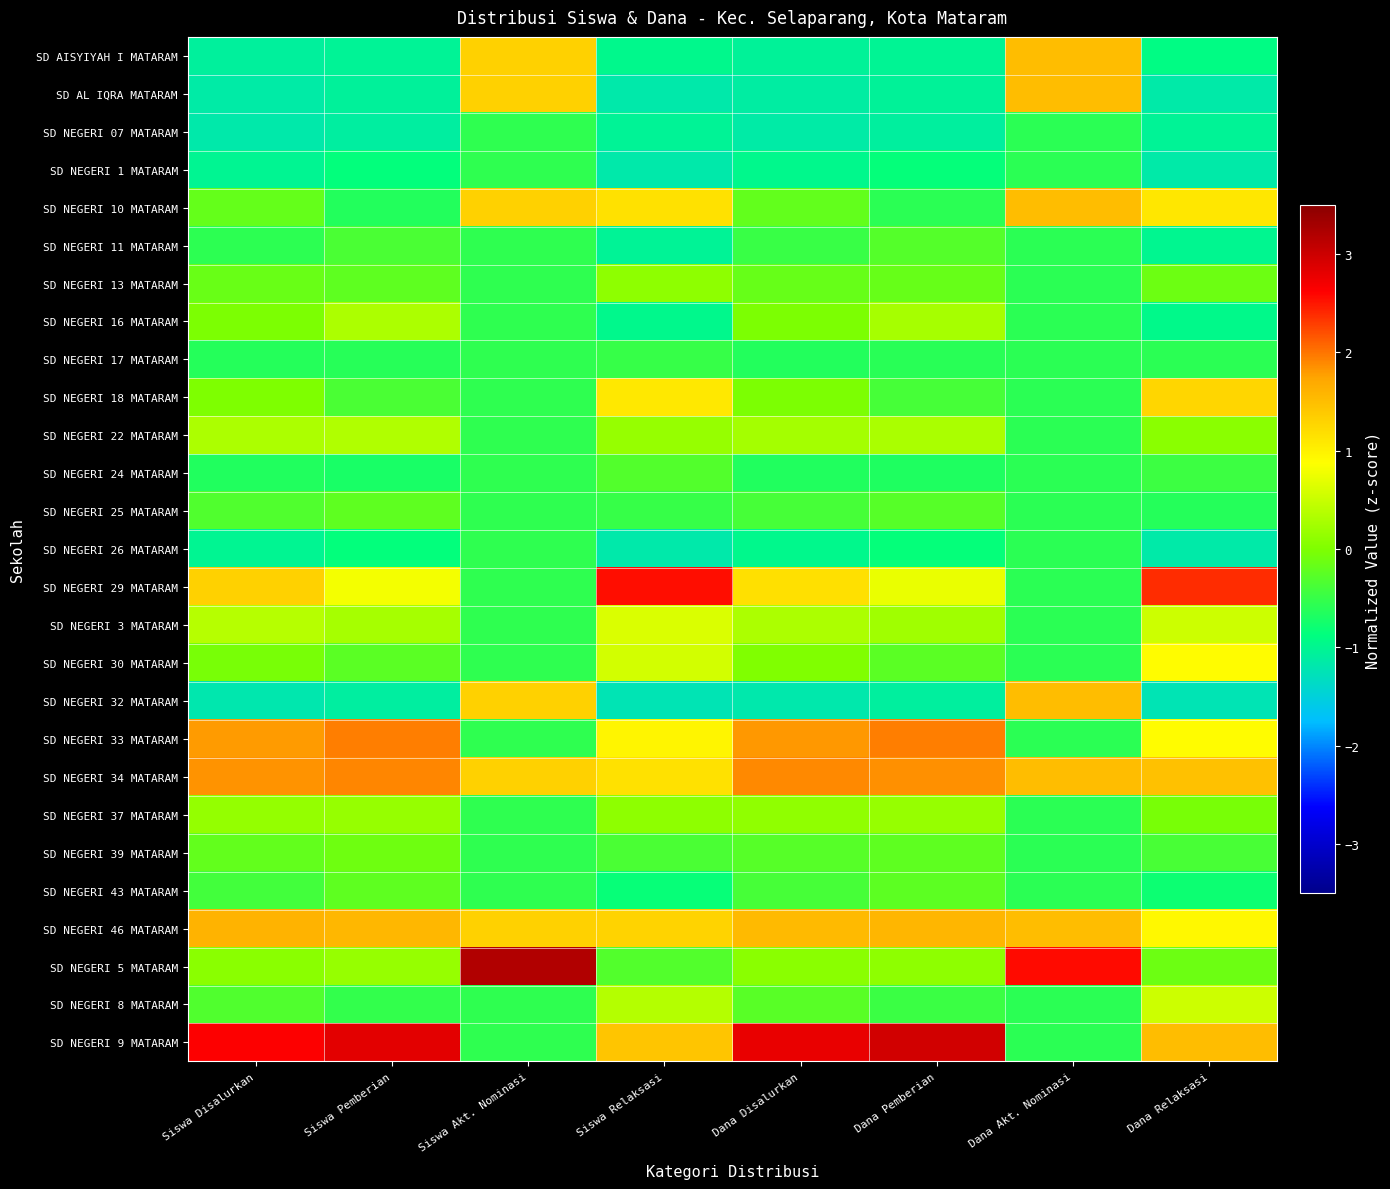

Reading left to right, transcribe all the data shown in this chart.

SD AISYIYAH I MATARAM: Siswa Disalurkan=-1.1	Siswa Pemberian=-1.0	Siswa Akt. Nominasi=1.3	Siswa Relaksasi=-1.0	Dana Disalurkan=-1.0	Dana Pemberian=-1.0	Dana Akt. Nominasi=1.5	Dana Relaksasi=-0.9
SD AL IQRA MATARAM: Siswa Disalurkan=-1.1	Siswa Pemberian=-1.1	Siswa Akt. Nominasi=1.3	Siswa Relaksasi=-1.2	Dana Disalurkan=-1.1	Dana Pemberian=-1.0	Dana Akt. Nominasi=1.5	Dana Relaksasi=-1.2
SD NEGERI 07 MATARAM: Siswa Disalurkan=-1.2	Siswa Pemberian=-1.1	Siswa Akt. Nominasi=-0.6	Siswa Relaksasi=-1.0	Dana Disalurkan=-1.1	Dana Pemberian=-1.1	Dana Akt. Nominasi=-0.6	Dana Relaksasi=-1.0
SD NEGERI 1 MATARAM: Siswa Disalurkan=-1.0	Siswa Pemberian=-0.9	Siswa Akt. Nominasi=-0.6	Siswa Relaksasi=-1.2	Dana Disalurkan=-1.0	Dana Pemberian=-0.8	Dana Akt. Nominasi=-0.6	Dana Relaksasi=-1.2
SD NEGERI 10 MATARAM: Siswa Disalurkan=-0.2	Siswa Pemberian=-0.6	Siswa Akt. Nominasi=1.3	Siswa Relaksasi=1.2	Dana Disalurkan=-0.2	Dana Pemberian=-0.6	Dana Akt. Nominasi=1.5	Dana Relaksasi=1.1
SD NEGERI 11 MATARAM: Siswa Disalurkan=-0.6	Siswa Pemberian=-0.4	Siswa Akt. Nominasi=-0.6	Siswa Relaksasi=-1.0	Dana Disalurkan=-0.5	Dana Pemberian=-0.3	Dana Akt. Nominasi=-0.6	Dana Relaksasi=-1.0
SD NEGERI 13 MATARAM: Siswa Disalurkan=-0.2	Siswa Pemberian=-0.2	Siswa Akt. Nominasi=-0.6	Siswa Relaksasi=0.1	Dana Disalurkan=-0.2	Dana Pemberian=-0.2	Dana Akt. Nominasi=-0.6	Dana Relaksasi=-0.1
SD NEGERI 16 MATARAM: Siswa Disalurkan=-0.0	Siswa Pemberian=0.3	Siswa Akt. Nominasi=-0.6	Siswa Relaksasi=-1.0	Dana Disalurkan=-0.0	Dana Pemberian=0.3	Dana Akt. Nominasi=-0.6	Dana Relaksasi=-0.9
SD NEGERI 17 MATARAM: Siswa Disalurkan=-0.6	Siswa Pemberian=-0.6	Siswa Akt. Nominasi=-0.6	Siswa Relaksasi=-0.5	Dana Disalurkan=-0.6	Dana Pemberian=-0.6	Dana Akt. Nominasi=-0.6	Dana Relaksasi=-0.6
SD NEGERI 18 MATARAM: Siswa Disalurkan=-0.0	Siswa Pemberian=-0.4	Siswa Akt. Nominasi=-0.6	Siswa Relaksasi=1.1	Dana Disalurkan=-0.0	Dana Pemberian=-0.4	Dana Akt. Nominasi=-0.6	Dana Relaksasi=1.3
SD NEGERI 22 MATARAM: Siswa Disalurkan=0.3	Siswa Pemberian=0.3	Siswa Akt. Nominasi=-0.6	Siswa Relaksasi=0.2	Dana Disalurkan=0.3	Dana Pemberian=0.3	Dana Akt. Nominasi=-0.6	Dana Relaksasi=0.1
SD NEGERI 24 MATARAM: Siswa Disalurkan=-0.6	Siswa Pemberian=-0.7	Siswa Akt. Nominasi=-0.6	Siswa Relaksasi=-0.3	Dana Disalurkan=-0.7	Dana Pemberian=-0.7	Dana Akt. Nominasi=-0.6	Dana Relaksasi=-0.5
SD NEGERI 25 MATARAM: Siswa Disalurkan=-0.3	Siswa Pemberian=-0.2	Siswa Akt. Nominasi=-0.6	Siswa Relaksasi=-0.5	Dana Disalurkan=-0.4	Dana Pemberian=-0.3	Dana Akt. Nominasi=-0.6	Dana Relaksasi=-0.6
SD NEGERI 26 MATARAM: Siswa Disalurkan=-1.0	Siswa Pemberian=-0.9	Siswa Akt. Nominasi=-0.6	Siswa Relaksasi=-1.2	Dana Disalurkan=-1.0	Dana Pemberian=-0.8	Dana Akt. Nominasi=-0.6	Dana Relaksasi=-1.2
SD NEGERI 29 MATARAM: Siswa Disalurkan=1.3	Siswa Pemberian=0.8	Siswa Akt. Nominasi=-0.6	Siswa Relaksasi=2.6	Dana Disalurkan=1.2	Dana Pemberian=0.7	Dana Akt. Nominasi=-0.6	Dana Relaksasi=2.4
SD NEGERI 3 MATARAM: Siswa Disalurkan=0.4	Siswa Pemberian=0.3	Siswa Akt. Nominasi=-0.6	Siswa Relaksasi=0.6	Dana Disalurkan=0.3	Dana Pemberian=0.2	Dana Akt. Nominasi=-0.6	Dana Relaksasi=0.5
SD NEGERI 30 MATARAM: Siswa Disalurkan=-0.1	Siswa Pemberian=-0.3	Siswa Akt. Nominasi=-0.6	Siswa Relaksasi=0.6	Dana Disalurkan=0.0	Dana Pemberian=-0.3	Dana Akt. Nominasi=-0.6	Dana Relaksasi=0.9
SD NEGERI 32 MATARAM: Siswa Disalurkan=-1.2	Siswa Pemberian=-1.1	Siswa Akt. Nominasi=1.3	Siswa Relaksasi=-1.2	Dana Disalurkan=-1.2	Dana Pemberian=-1.1	Dana Akt. Nominasi=1.5	Dana Relaksasi=-1.2
SD NEGERI 33 MATARAM: Siswa Disalurkan=1.8	Siswa Pemberian=2.0	Siswa Akt. Nominasi=-0.6	Siswa Relaksasi=1.0	Dana Disalurkan=1.8	Dana Pemberian=1.9	Dana Akt. Nominasi=-0.6	Dana Relaksasi=0.9
SD NEGERI 34 MATARAM: Siswa Disalurkan=1.8	Siswa Pemberian=1.9	Siswa Akt. Nominasi=1.3	Siswa Relaksasi=1.2	Dana Disalurkan=1.9	Dana Pemberian=1.9	Dana Akt. Nominasi=1.5	Dana Relaksasi=1.5
SD NEGERI 37 MATARAM: Siswa Disalurkan=0.1	Siswa Pemberian=0.2	Siswa Akt. Nominasi=-0.6	Siswa Relaksasi=0.1	Dana Disalurkan=0.1	Dana Pemberian=0.2	Dana Akt. Nominasi=-0.6	Dana Relaksasi=-0.0
SD NEGERI 39 MATARAM: Siswa Disalurkan=-0.2	Siswa Pemberian=-0.1	Siswa Akt. Nominasi=-0.6	Siswa Relaksasi=-0.4	Dana Disalurkan=-0.3	Dana Pemberian=-0.2	Dana Akt. Nominasi=-0.6	Dana Relaksasi=-0.4
SD NEGERI 43 MATARAM: Siswa Disalurkan=-0.4	Siswa Pemberian=-0.2	Siswa Akt. Nominasi=-0.6	Siswa Relaksasi=-0.8	Dana Disalurkan=-0.4	Dana Pemberian=-0.2	Dana Akt. Nominasi=-0.6	Dana Relaksasi=-0.8
SD NEGERI 46 MATARAM: Siswa Disalurkan=1.6	Siswa Pemberian=1.6	Siswa Akt. Nominasi=1.3	Siswa Relaksasi=1.3	Dana Disalurkan=1.5	Dana Pemberian=1.6	Dana Akt. Nominasi=1.5	Dana Relaksasi=0.9
SD NEGERI 5 MATARAM: Siswa Disalurkan=0.1	Siswa Pemberian=0.2	Siswa Akt. Nominasi=3.2	Siswa Relaksasi=-0.3	Dana Disalurkan=0.1	Dana Pemberian=0.1	Dana Akt. Nominasi=2.6	Dana Relaksasi=-0.1
SD NEGERI 8 MATARAM: Siswa Disalurkan=-0.3	Siswa Pemberian=-0.5	Siswa Akt. Nominasi=-0.6	Siswa Relaksasi=0.4	Dana Disalurkan=-0.3	Dana Pemberian=-0.5	Dana Akt. Nominasi=-0.6	Dana Relaksasi=0.5
SD NEGERI 9 MATARAM: Siswa Disalurkan=2.6	Siswa Pemberian=2.8	Siswa Akt. Nominasi=-0.6	Siswa Relaksasi=1.4	Dana Disalurkan=2.8	Dana Pemberian=3.0	Dana Akt. Nominasi=-0.6	Dana Relaksasi=1.5